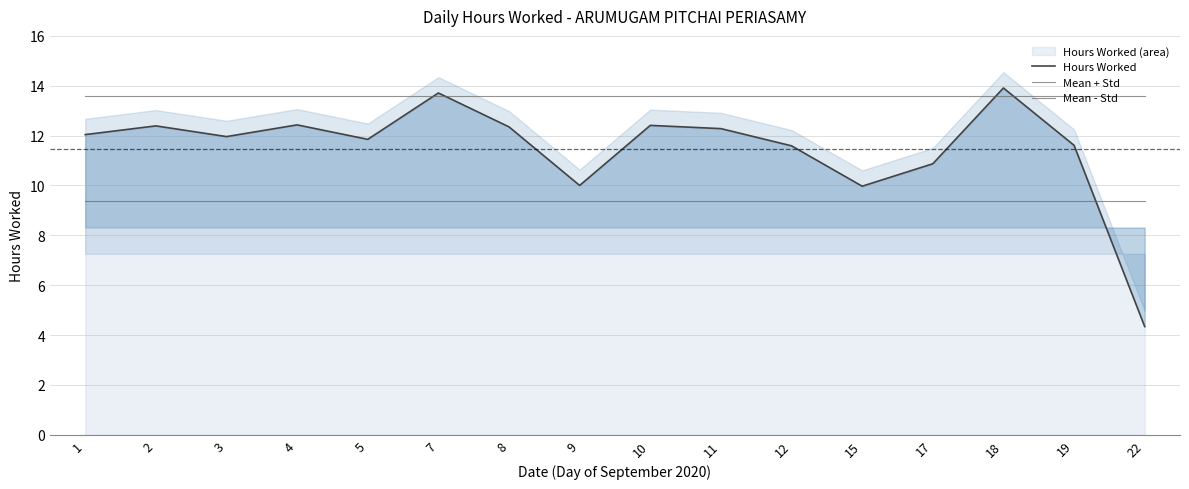

Reading left to right, transcribe all the data shown in this chart.

Hours Worked: 1=12.0	2=12.4	3=12.0	4=12.4	5=11.8	7=13.7	8=12.3	9=10.0	10=12.4	11=12.3	12=11.6	15=10.0	17=10.9	18=13.9	19=11.6	22=4.3
Mean + Std: 1=13.6	2=13.6	3=13.6	4=13.6	5=13.6	7=13.6	8=13.6	9=13.6	10=13.6	11=13.6	12=13.6	15=13.6	17=13.6	18=13.6	19=13.6	22=13.6
Mean - Std: 1=9.4	2=9.4	3=9.4	4=9.4	5=9.4	7=9.4	8=9.4	9=9.4	10=9.4	11=9.4	12=9.4	15=9.4	17=9.4	18=9.4	19=9.4	22=9.4